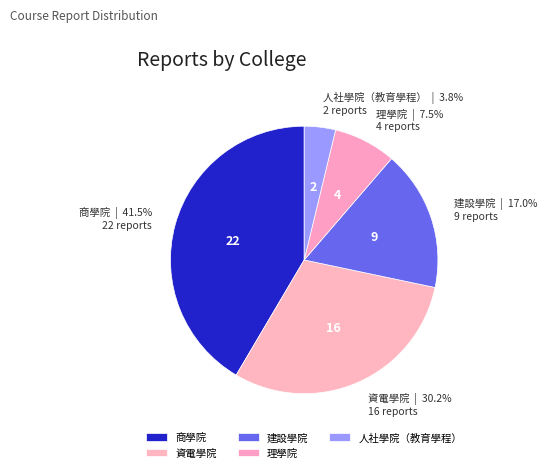

Is it true that 建設學院 is 17% of the pie?

True